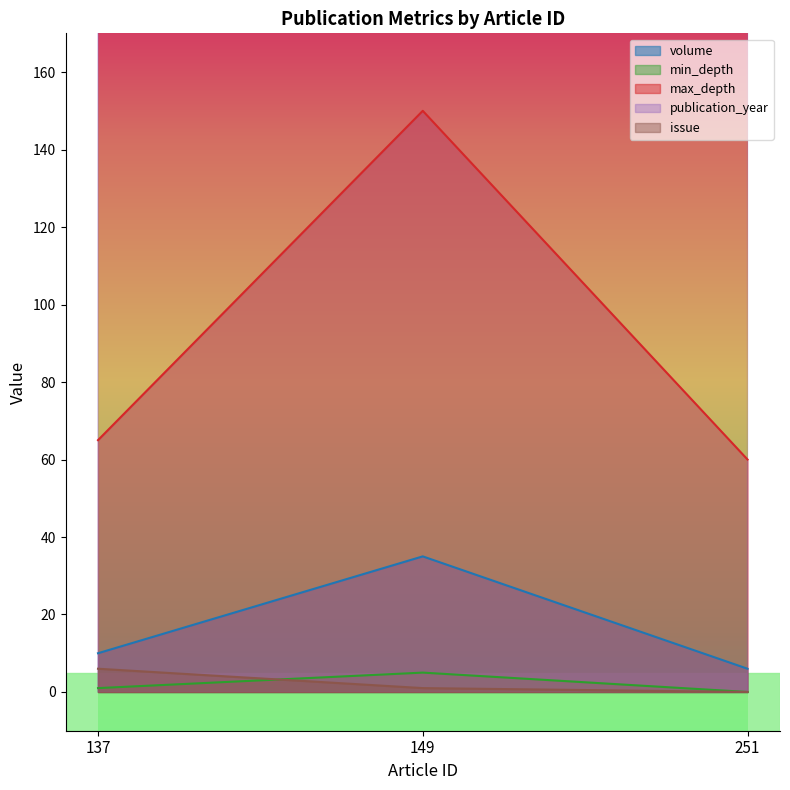

Count the number of data series in this chart.

5